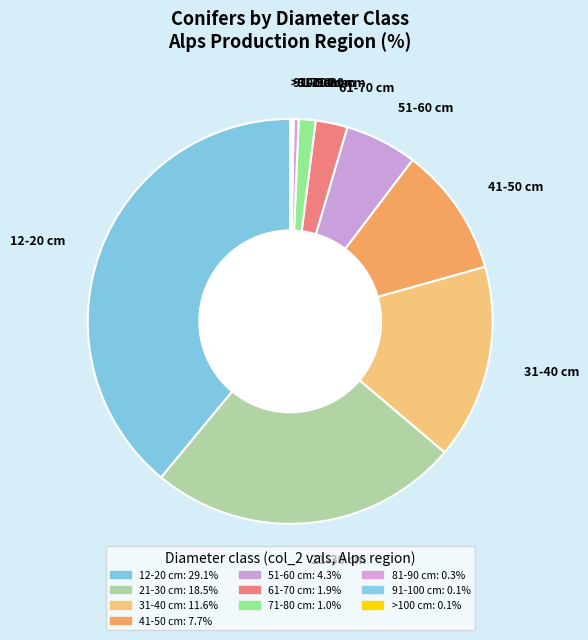

Which category has the biggest portion of the pie?

12-20 cm